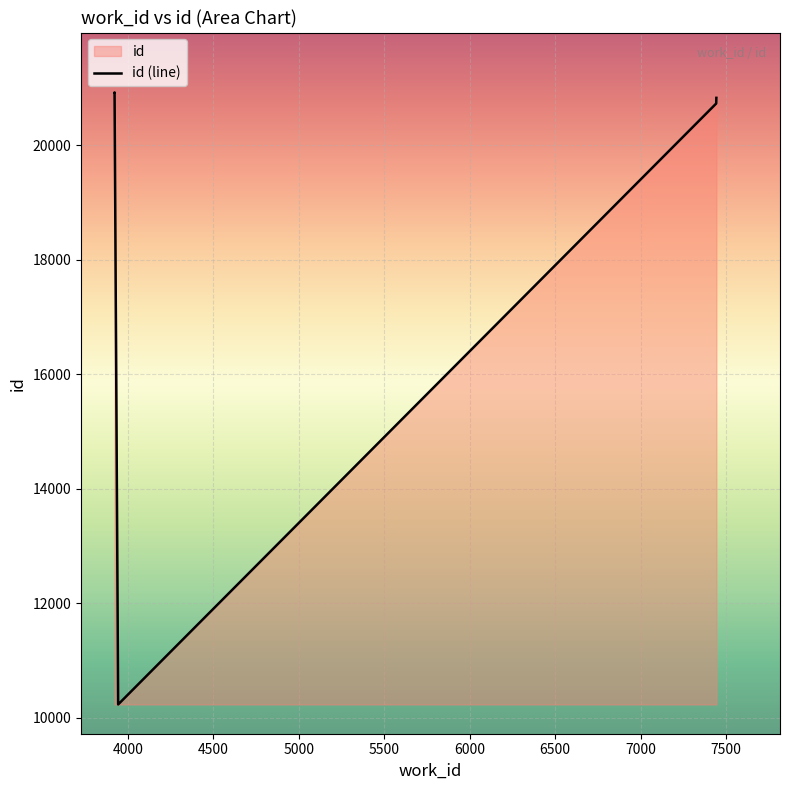

What is the difference between the values at 3923 and 7442?

191